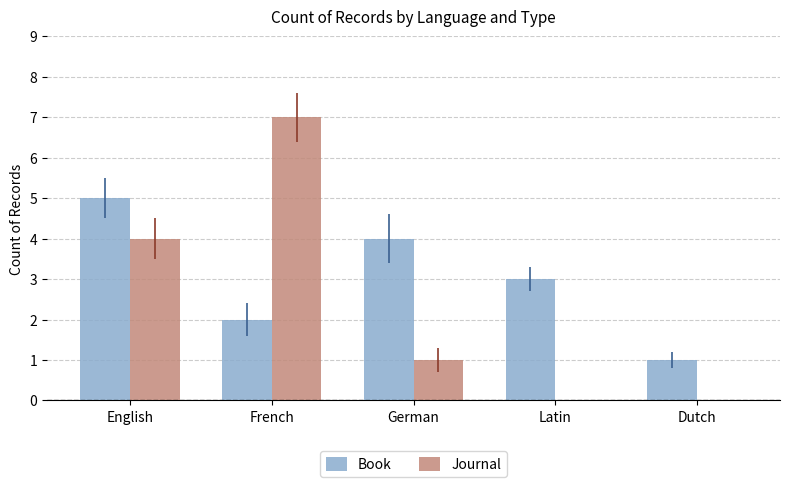

Reading left to right, list all the values displayed in this chart.

Book: English=5	French=2	German=4	Latin=3	Dutch=1
Journal: English=4	French=7	German=1	Latin=0	Dutch=0